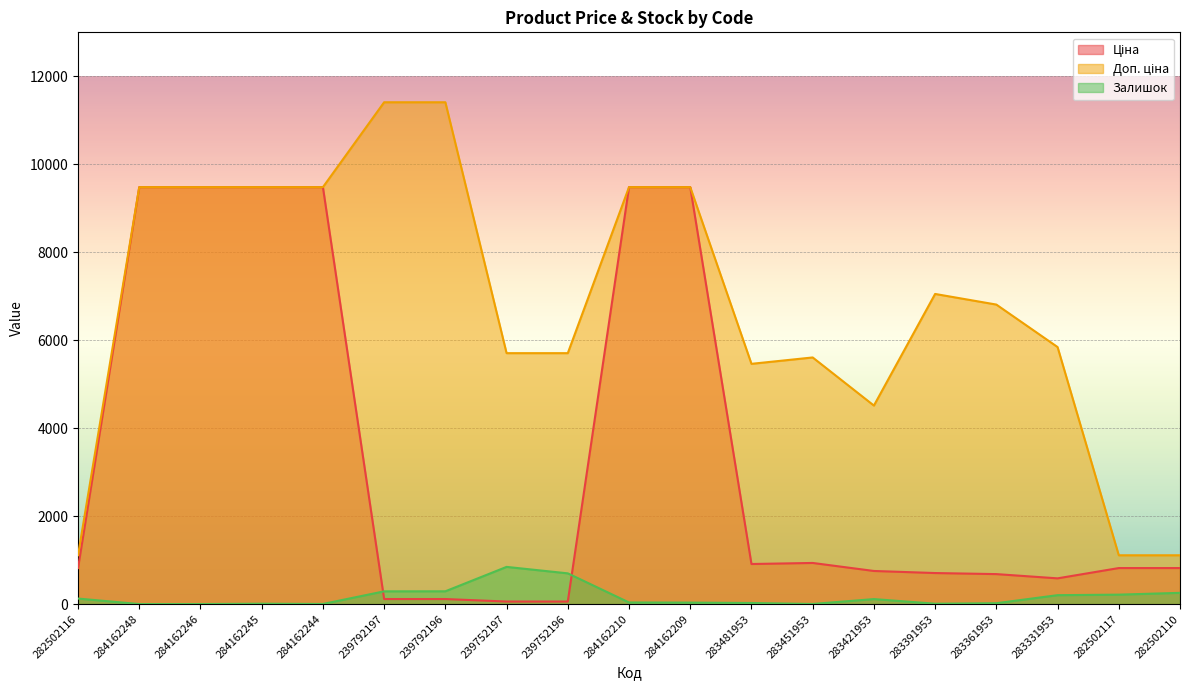

What is the label of the 10th point from the right?

284162210